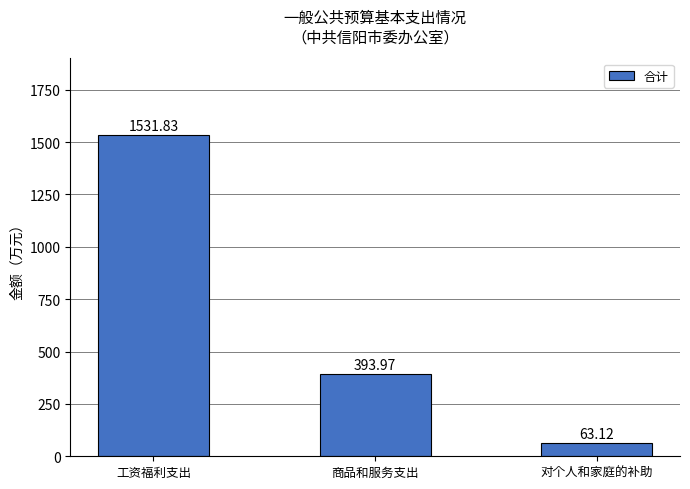

What position from the right is 对个人和家庭的补助?

1